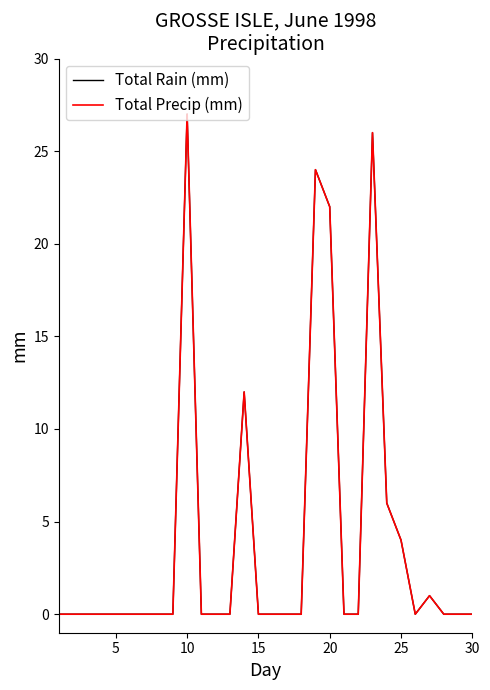

Does the chart have visible grid lines?

No